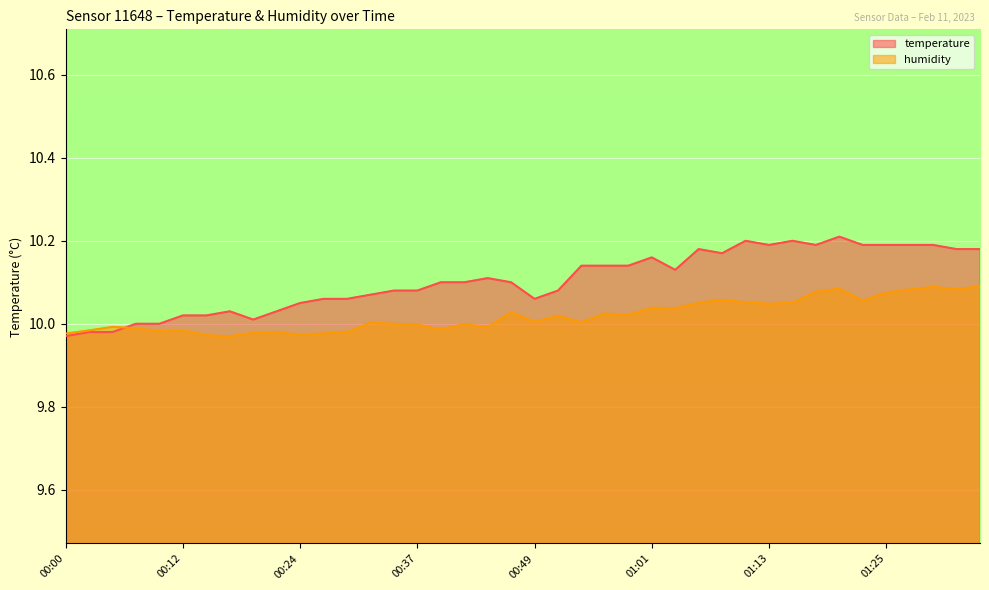

What is the value of the humidity point at the 36th from the left?

10.1